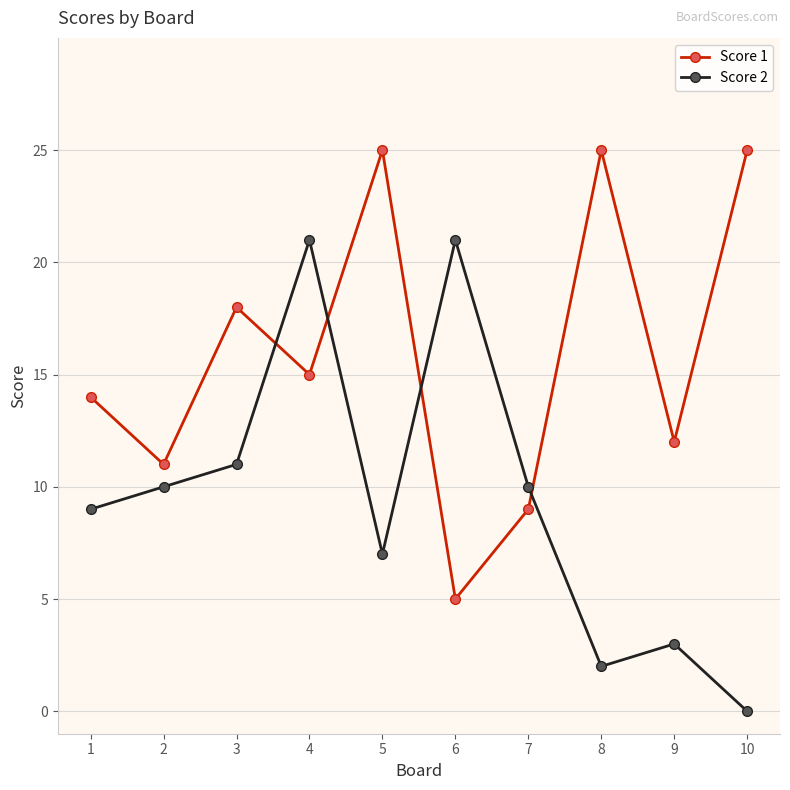

What is the value of the Score 1 point at the 9th from the left?

12